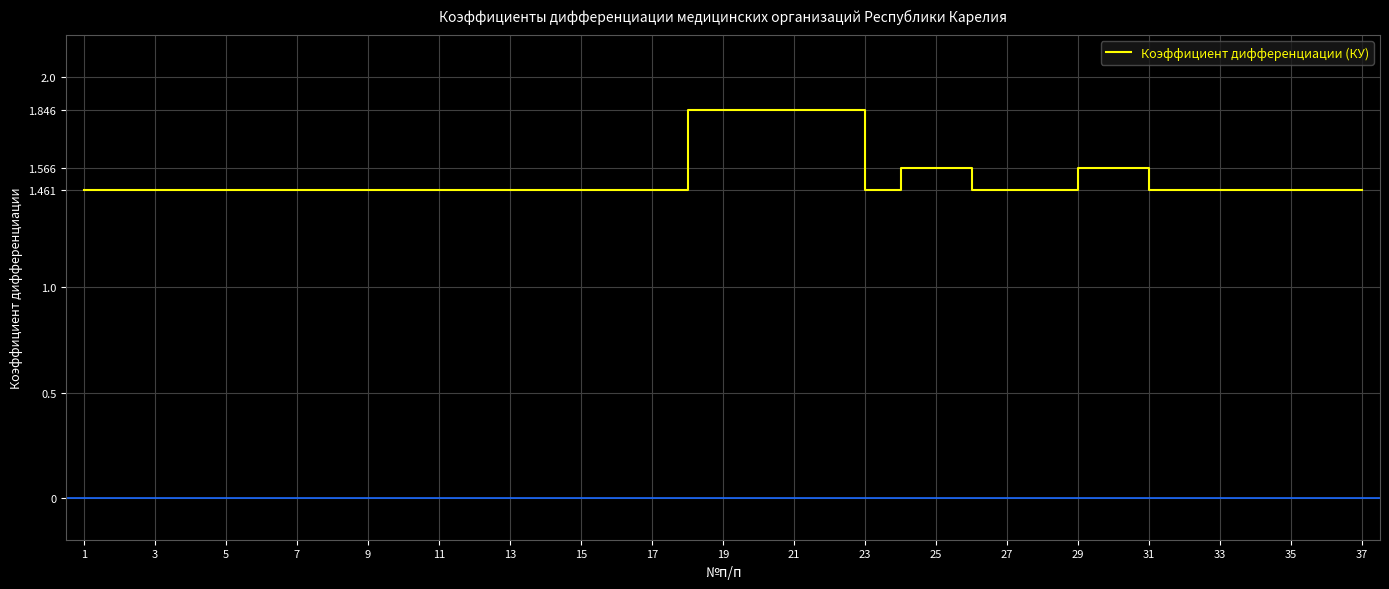

What is the difference between the maximum and minimum values?

0.4